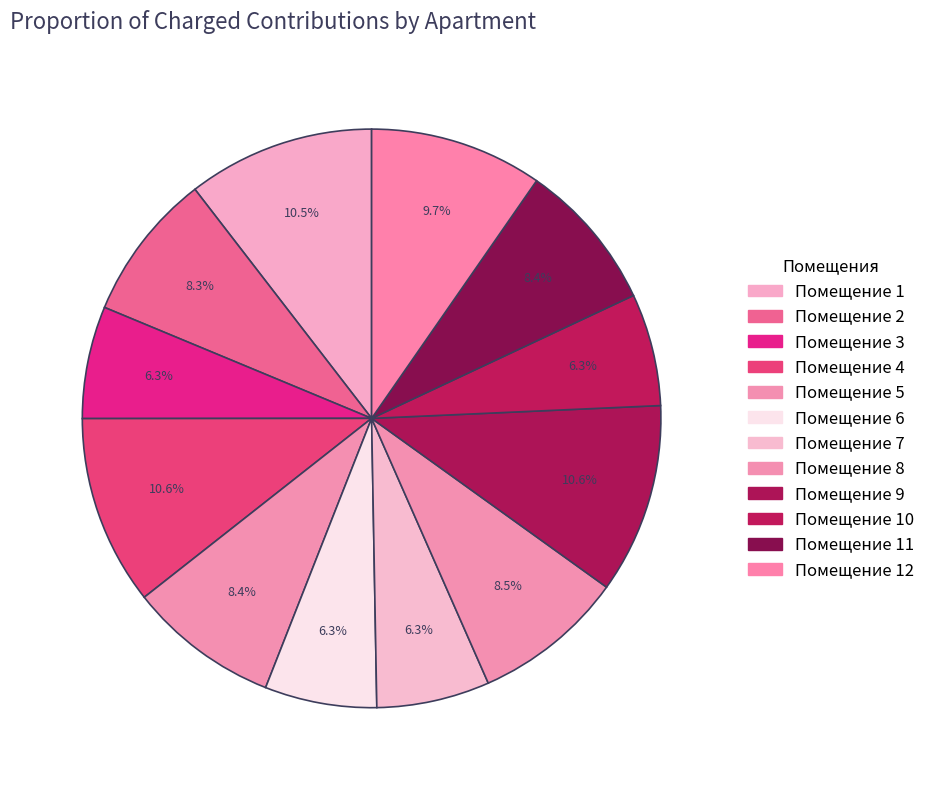

Count the number of slices in the pie.

12